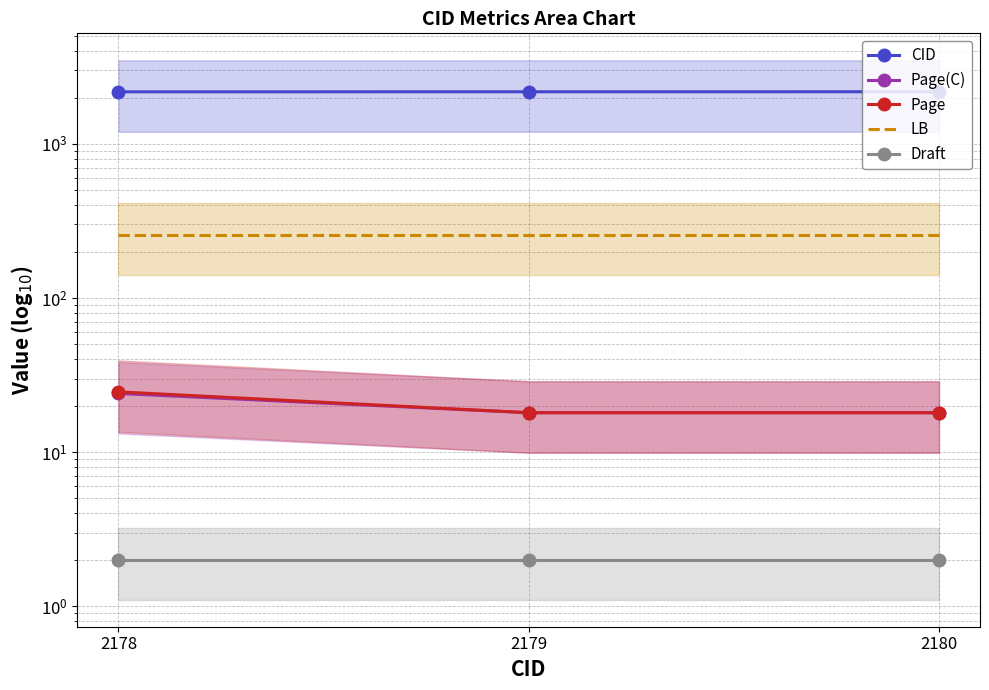

Which series has the widest spread of values?

Page